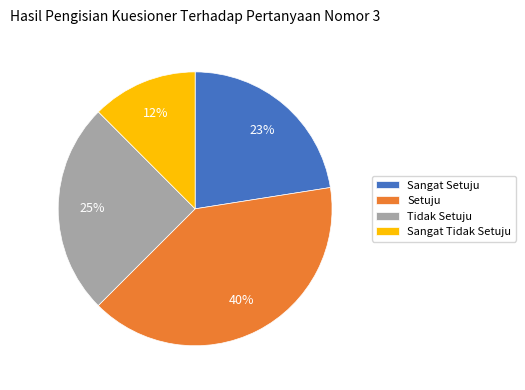

The Sangat Tidak Setuju slice represents 23% of the pie. True or false?

False